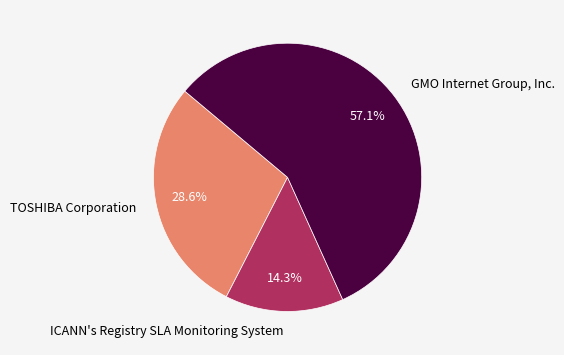

Between GMO Internet Group, Inc. and ICANN's Registry SLA Monitoring System, which is larger?

GMO Internet Group, Inc.